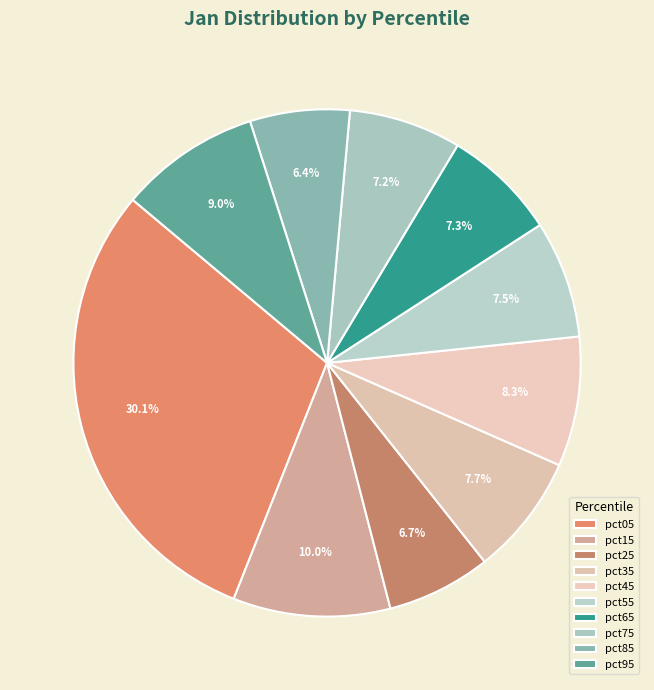

Which has a higher value, pct55 or pct35?

pct35